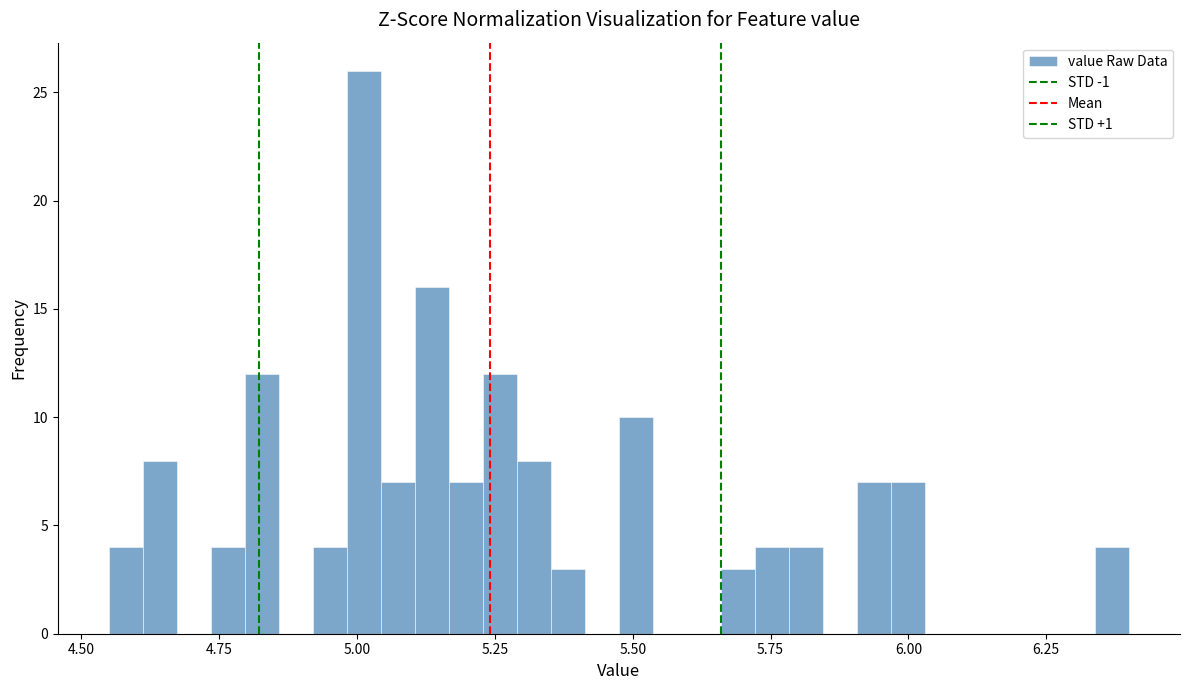

Read against the x-axis, roughly where is the centre of the tallest bar?

5.00